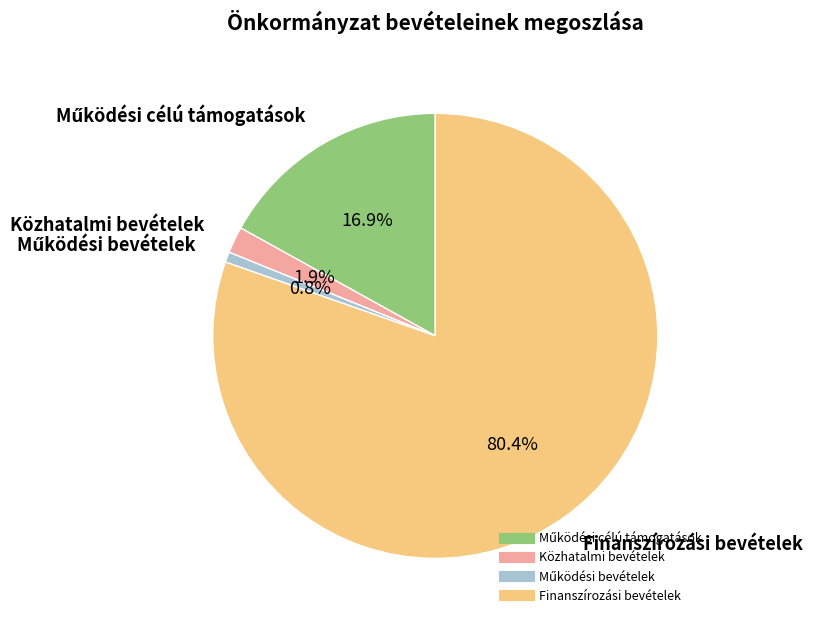

How much of the chart is everything except Közhatalmi bevételek?

98.1%